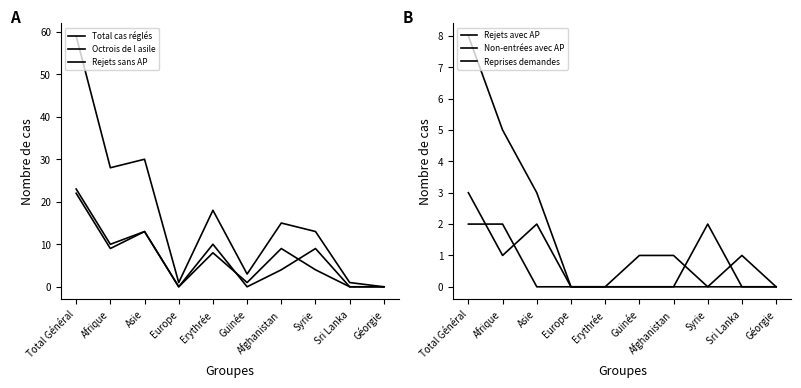

Which category has the highest value in the Rejets sans AP series?

Total Général